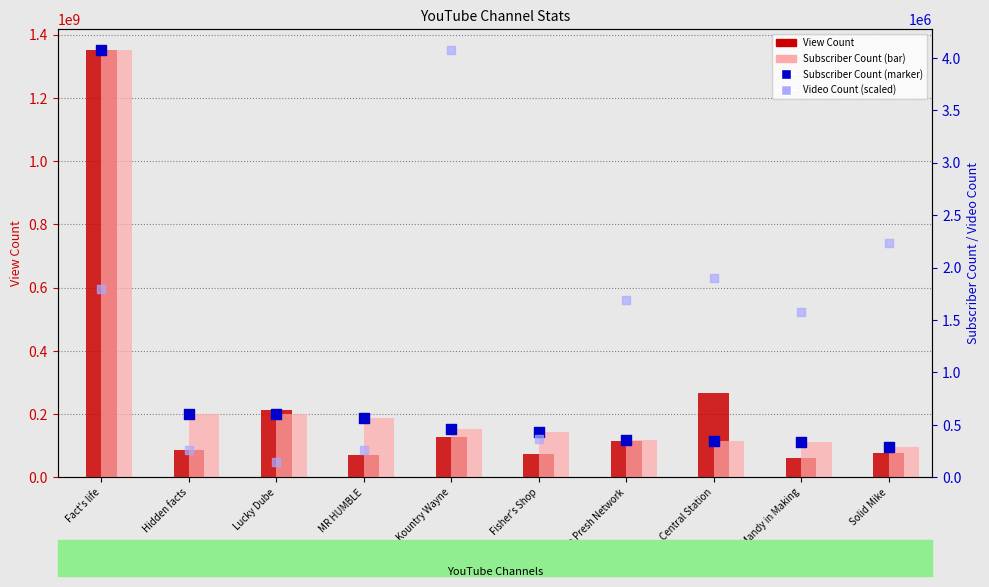

Which series reaches the maximum Y coordinate?

View Count